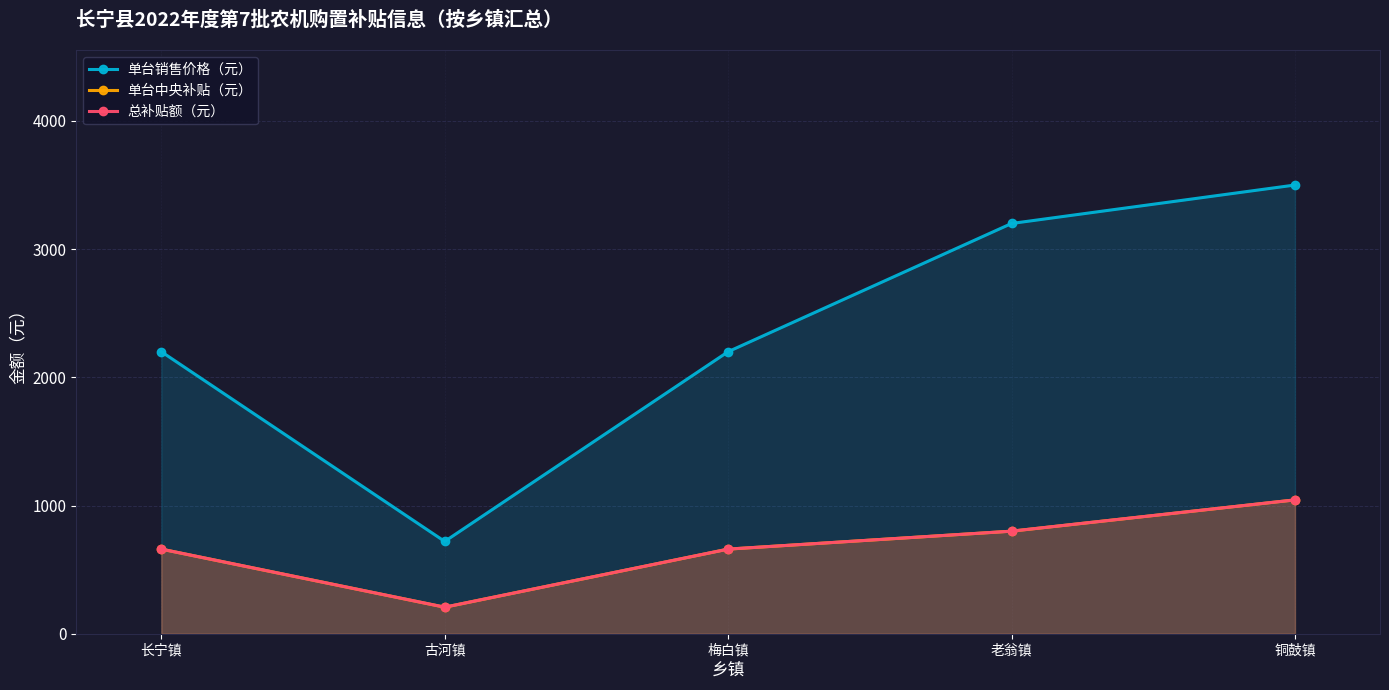

Is the value of 单台销售价格（元） at 老翁镇 greater than the value of 单台中央补贴（元） at 古河镇?

Yes